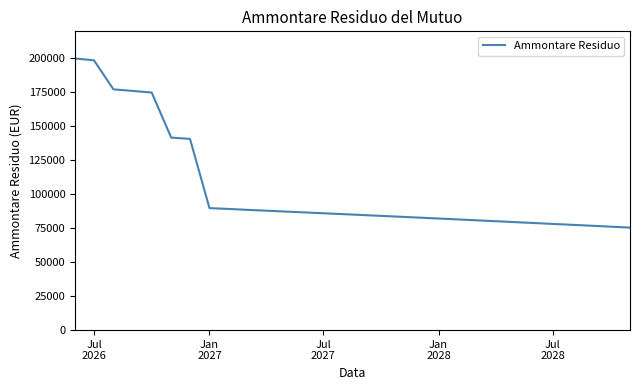

What is the greatest value displayed?

200000.0